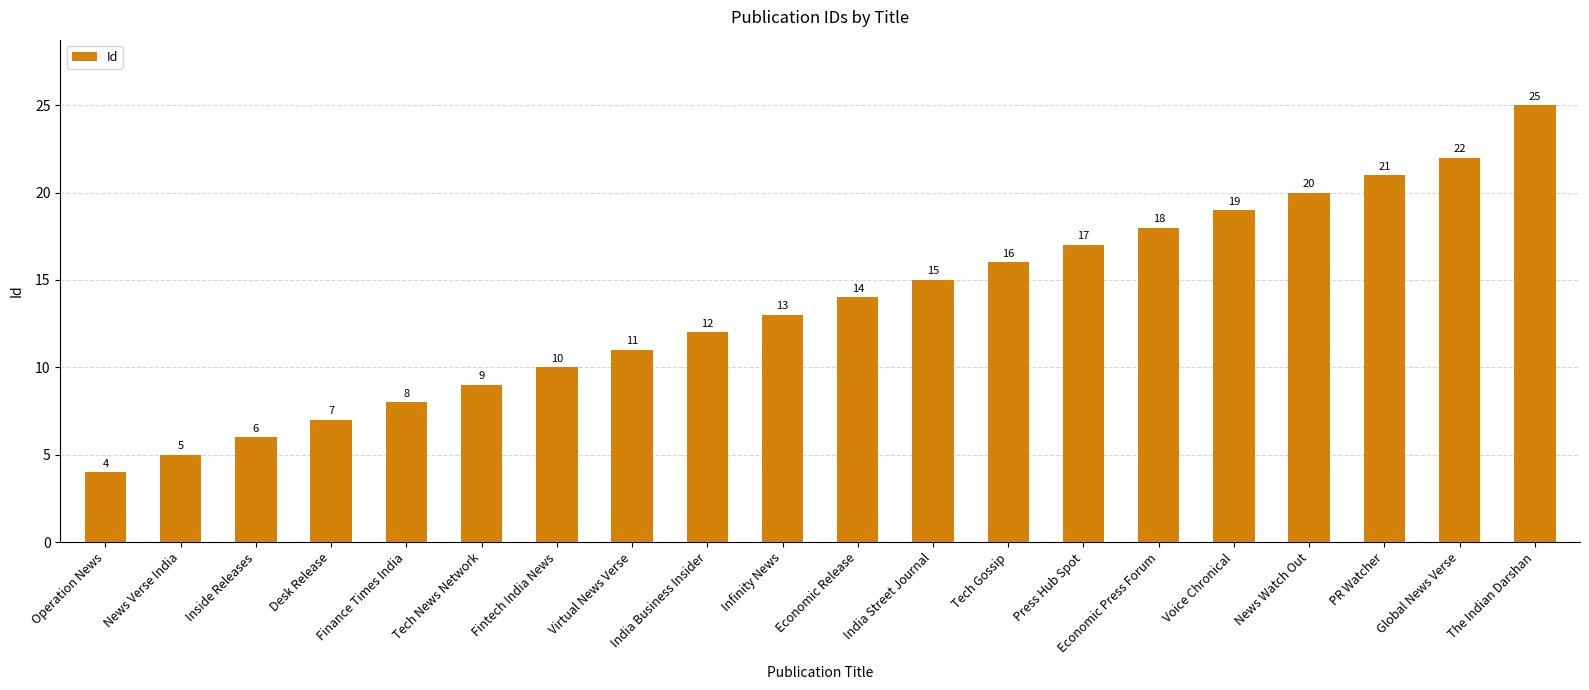

Reading left to right, transcribe all the data shown in this chart.

Operation News=4	News Verse India=5	Inside Releases=6	Desk Release=7	Finance Times India=8	Tech News Network=9	Fintech India News=10	Virtual News Verse=11	India Business Insider=12	Infinity News=13	Economic Release=14	India Street Journal=15	Tech Gossip=16	Press Hub Spot=17	Economic Press Forum=18	Voice Chronical=19	News Watch Out=20	PR Watcher=21	Global News Verse=22	The Indian Darshan=25